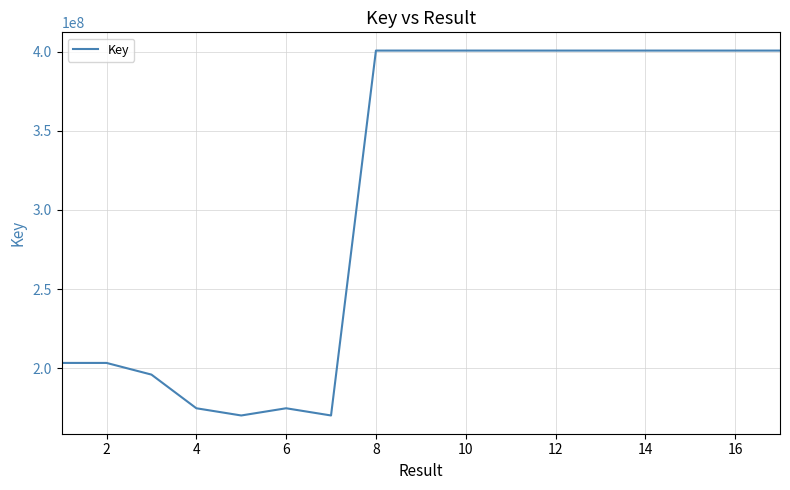

What is the smallest value displayed?

170076950